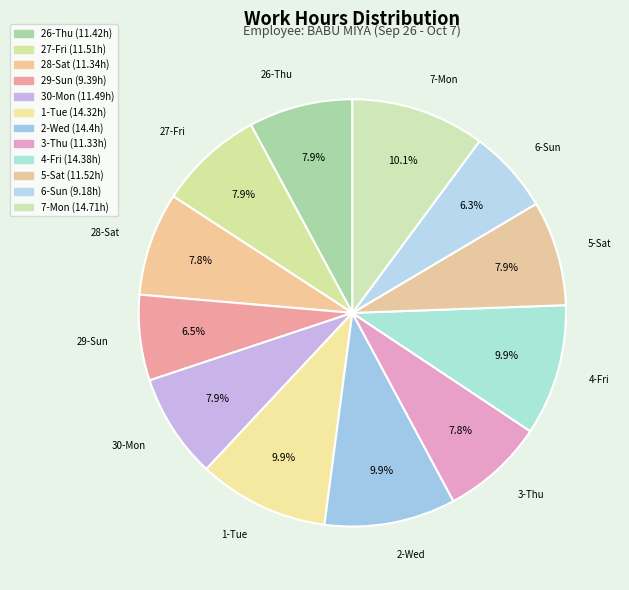

To the nearest percent, what is the average slice percentage?

8%